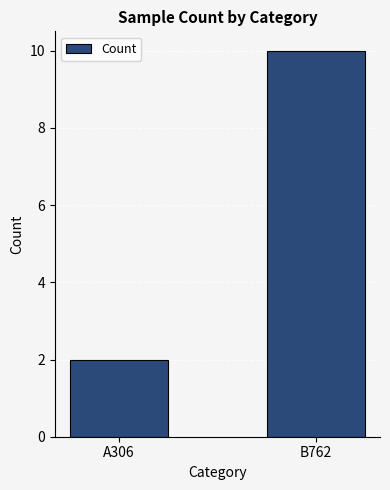

Are the bars grouped side by side (vs. stacked)?

No